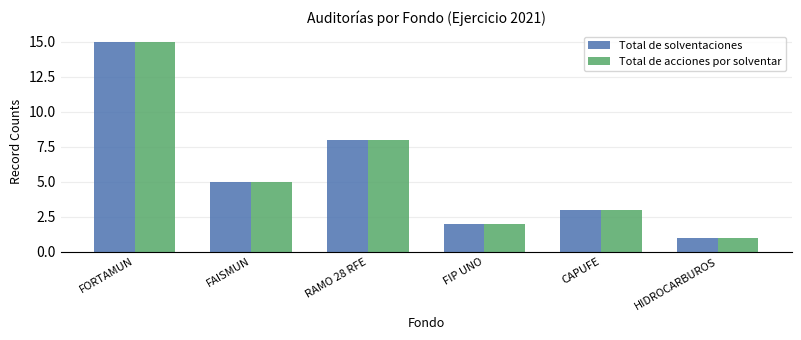

What are all the series names shown in the legend?

Total de solventaciones, Total de acciones por solventar